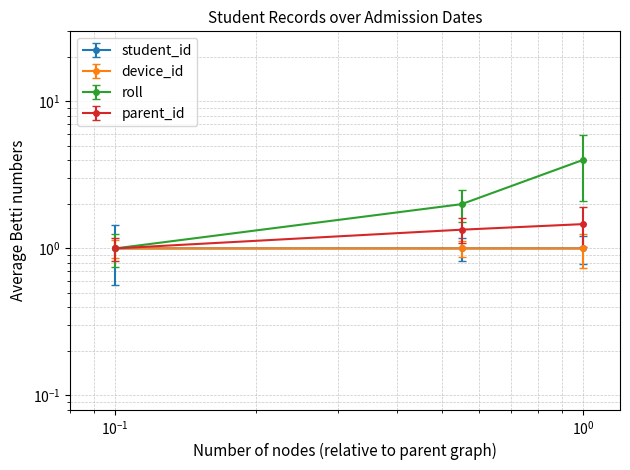

Reading left to right, transcribe all the data shown in this chart.

student_id: 1.0	1.0	1.0
device_id: 1.0	1.0	1.0
roll: 1.0	2.0	4.0
parent_id: 1.0	1.3	1.5